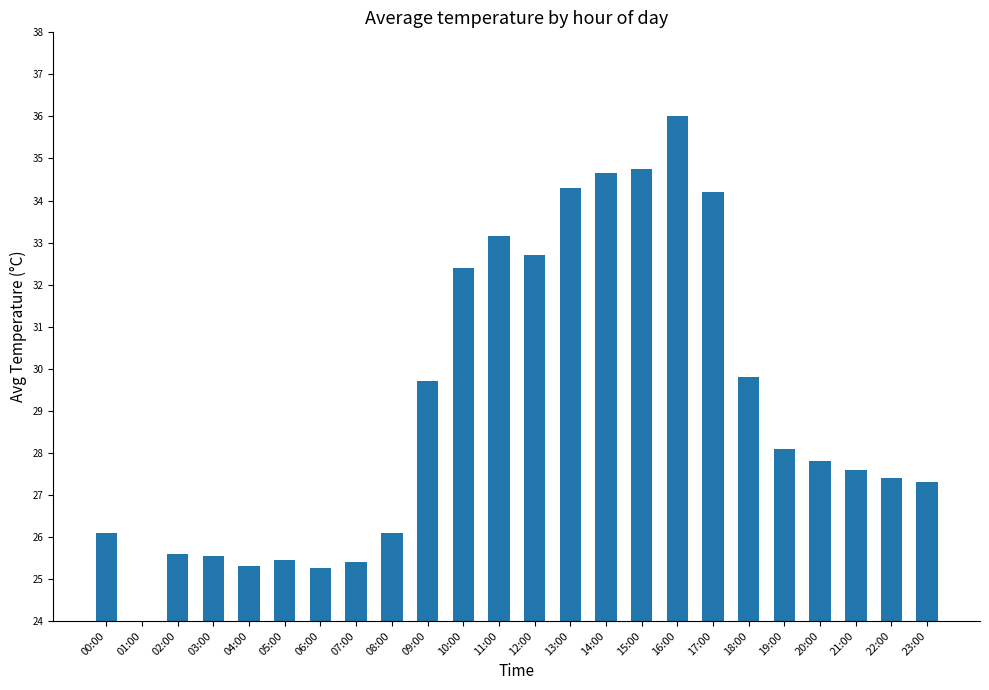

How many data points are less than 27?

9